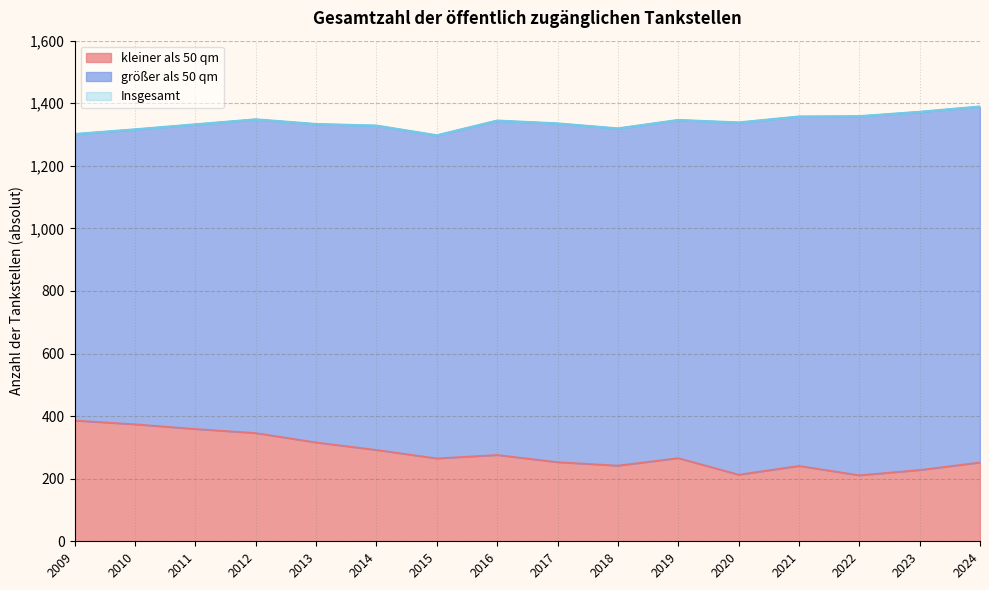

In Insgesamt, how many points are lower than both neighbors (excluding endpoints)?

3